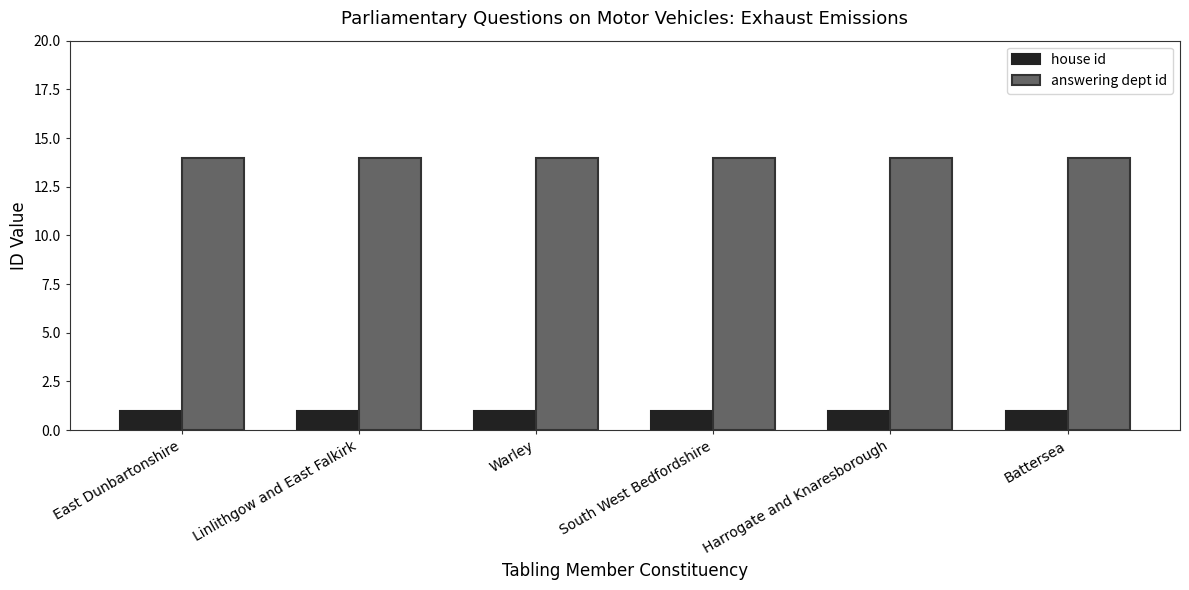

What is the approximate value of house id at Battersea?

1